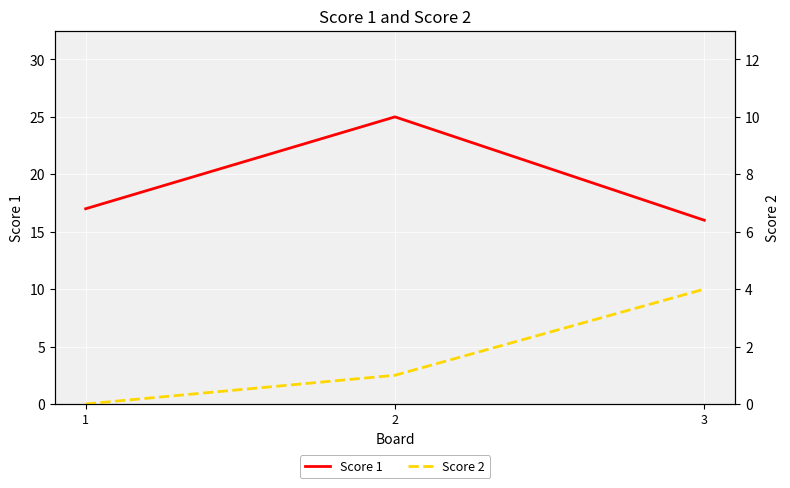

Reading left to right, transcribe all the data shown in this chart.

Score 1: 17	25	16
Score 2: 0	1	4